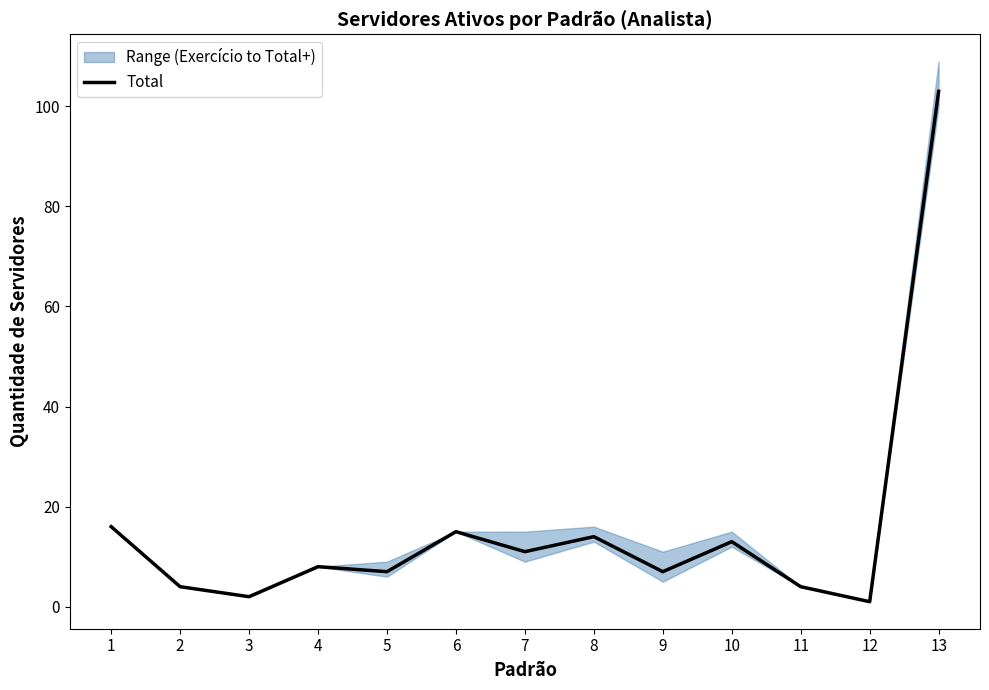

List the labels in order of value, smallest first.

12, 3, 2, 11, 5, 9, 4, 7, 10, 8, 6, 1, 13